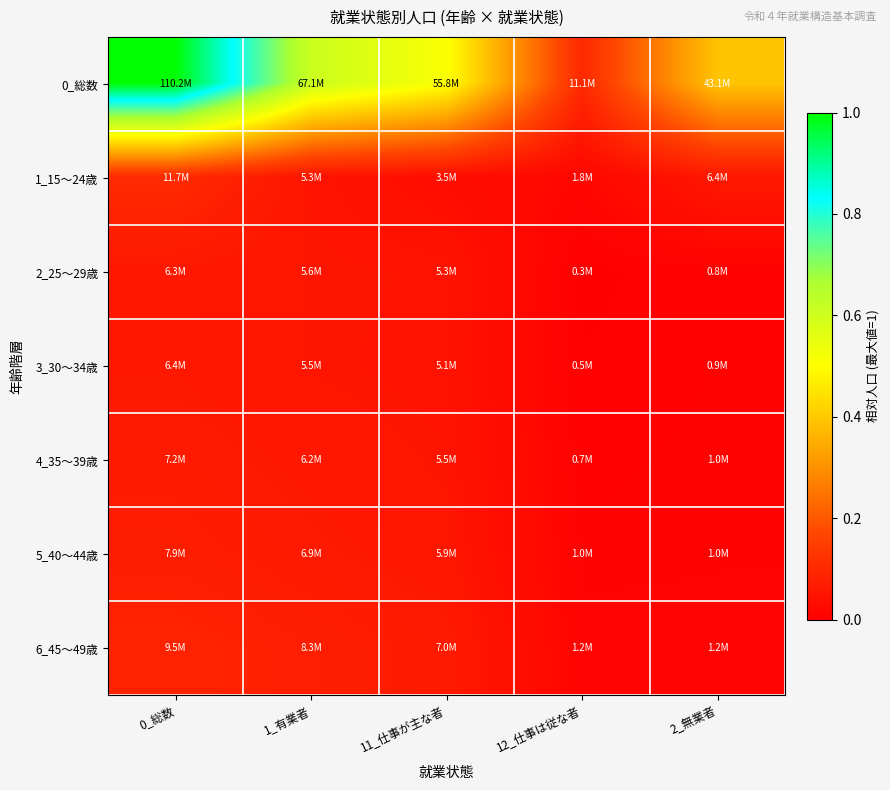

At 12_仕事は従な者, list the series in order from smallest to largest.

2_25～29歳, 3_30～34歳, 4_35～39歳, 5_40～44歳, 6_45～49歳, 1_15～24歳, 0_総数